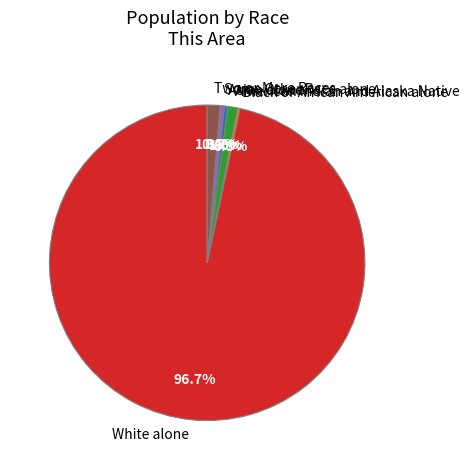

Which has a higher value, Some Other Race alone or White alone?

White alone